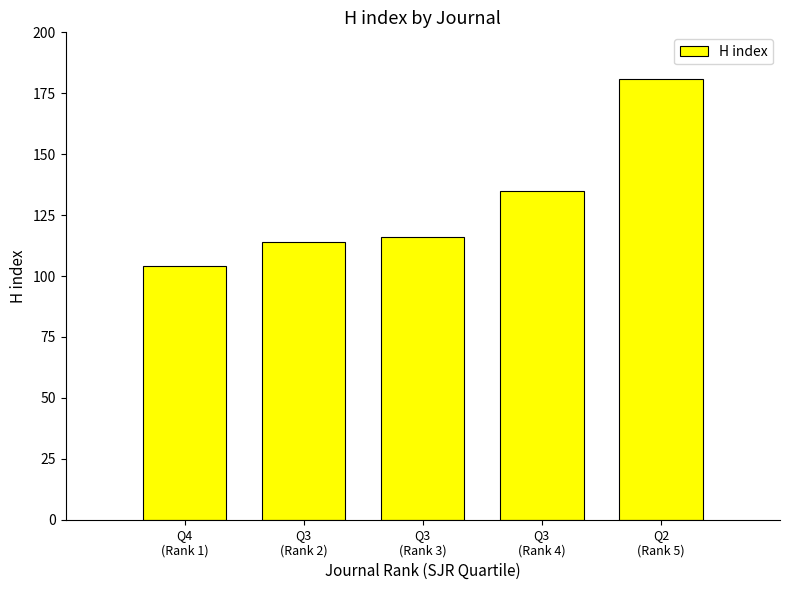

The chart shows a value of 116 at Q3
(Rank 3). True or false?

True